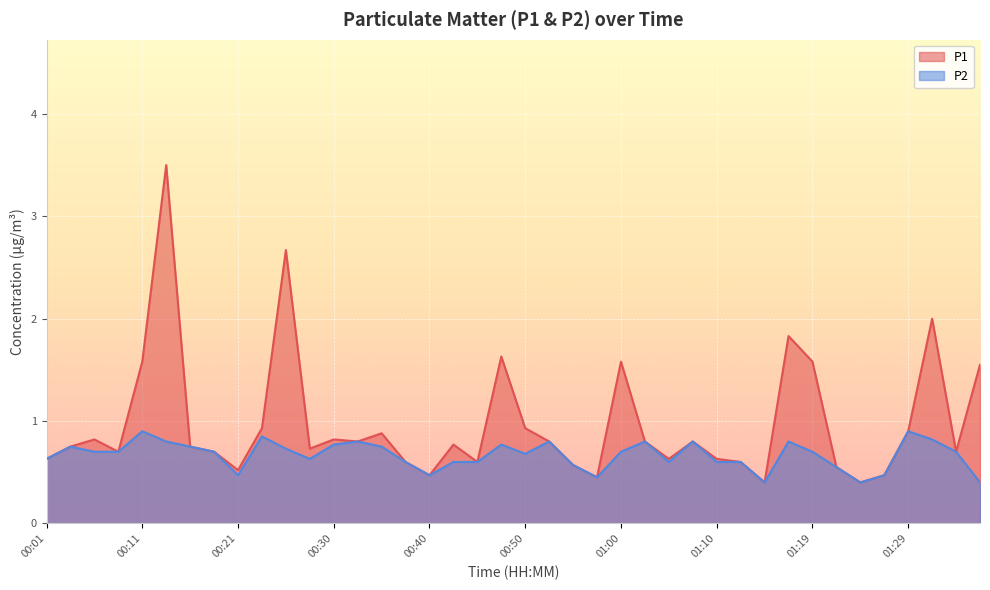

What is the difference between the maximum and second lowest values in the P2 series?

0.5